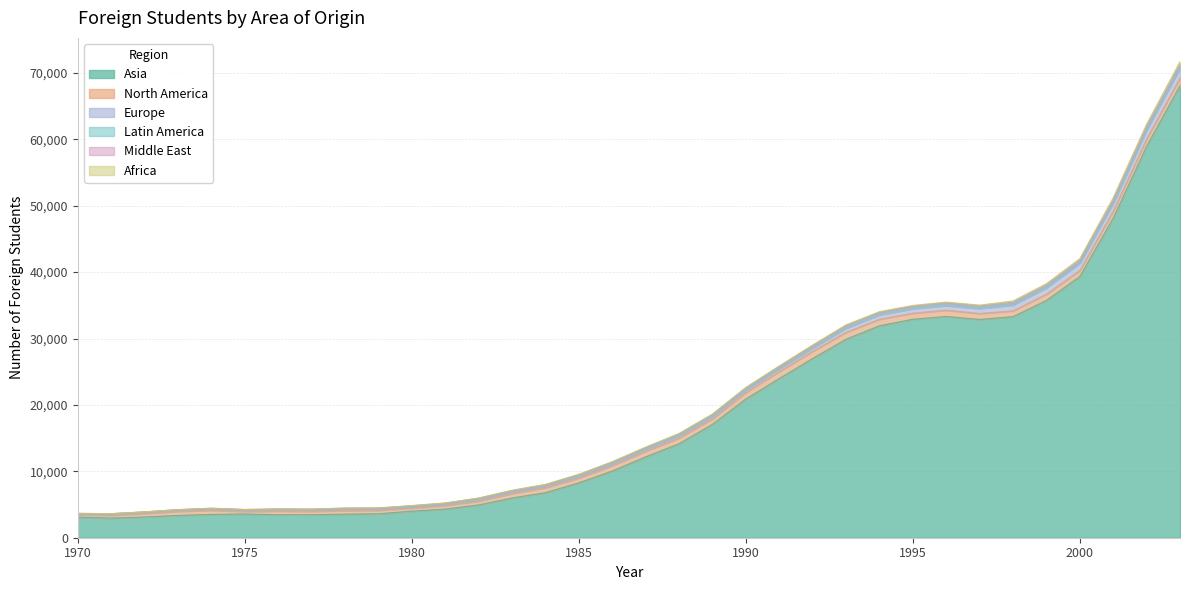

What is the value of the Europe point at the 27th from the left?

688